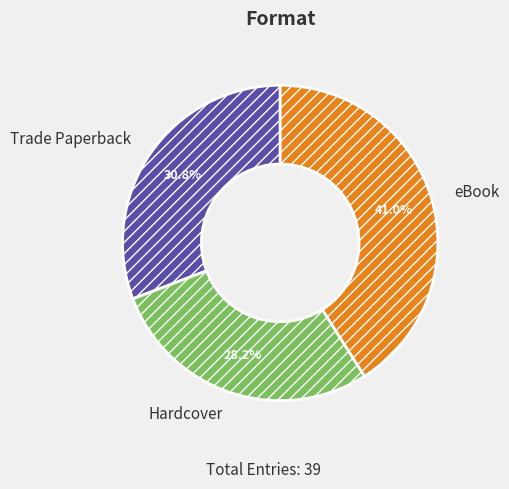

To the nearest percent, what portion does Hardcover represent?

28%